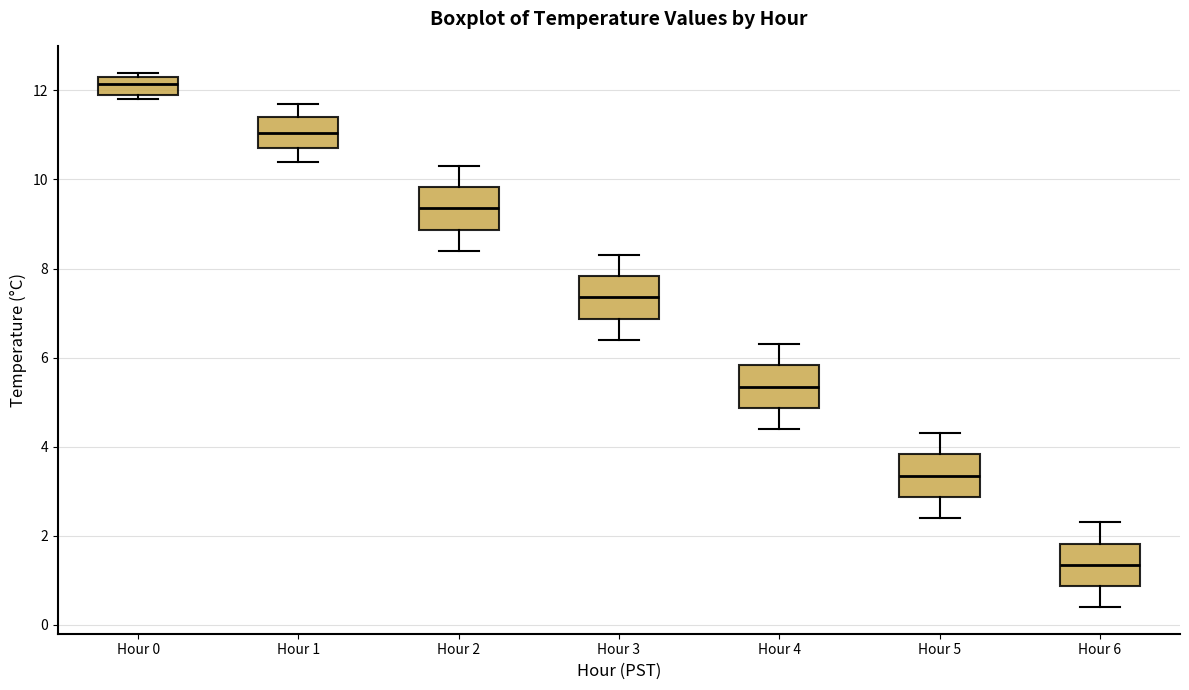

Reading left to right, transcribe this box plot: for each box, give where its median line is, the range the box spans, and where its two whiskers end, as read against the y-axis. The values are not printed on the chart, so give them approximately, as read against the axis.

Hour 0: median 12.2, box 12.0 to 12.4, whiskers 11.8 to 12.4 (just above the box's upper edge)
Hour 1: median 11.0, box 10.8 to 11.4, whiskers 10.4 to 11.8
Hour 2: median 9.4, box 8.8 to 9.8, whiskers 8.4 to 10.4
Hour 3: median 7.4, box 6.8 to 7.8, whiskers 6.4 to 8.4
Hour 4: median 5.4, box 4.8 to 5.8, whiskers 4.4 to 6.4
Hour 5: median 3.4, box 2.8 to 3.8, whiskers 2.4 to 4.4
Hour 6: median 1.4, box 0.8 to 1.8, whiskers 0.4 to 2.4